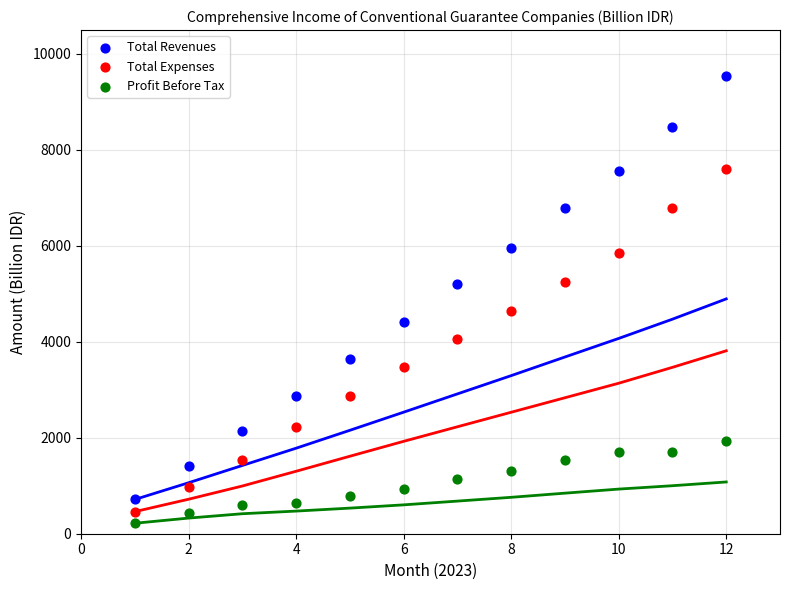

Which series has the widest spread of Y values?

Total Revenues